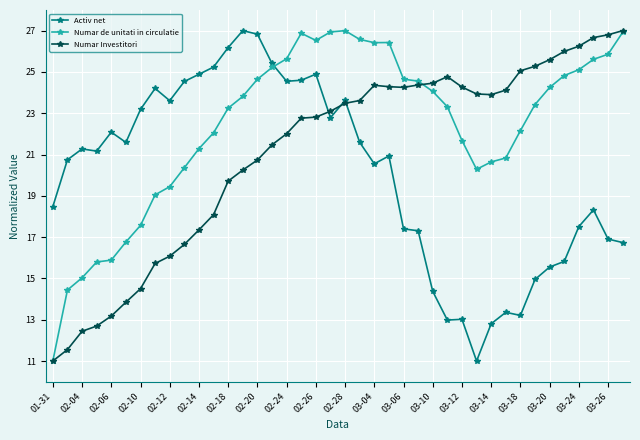

What is the highest value of the Numar de unitati in circulatie series?

27.0